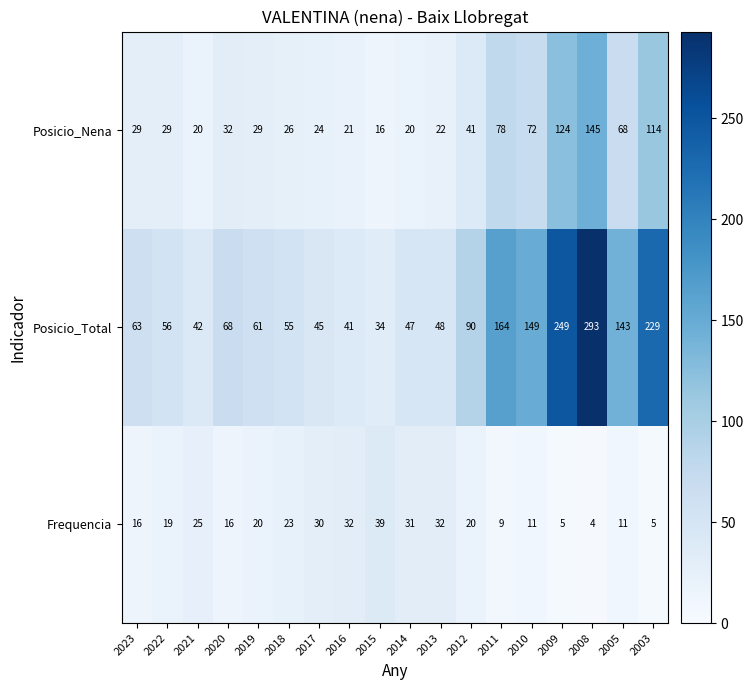

How many data points does each series have?

18